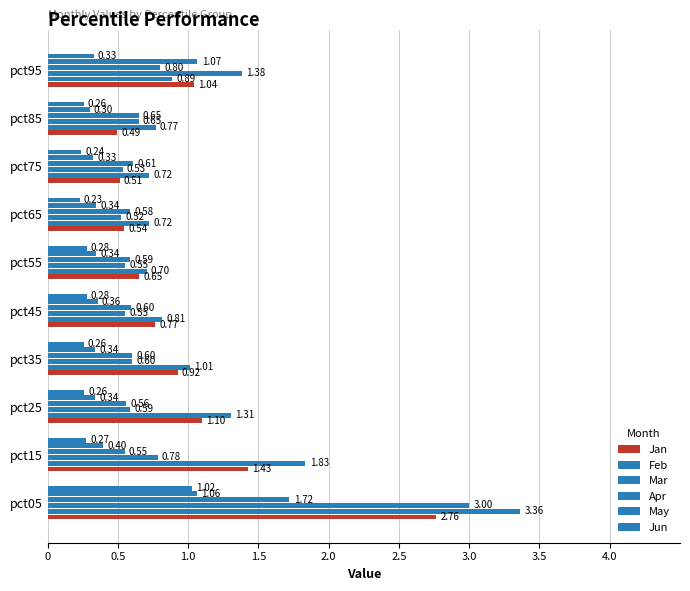

How many data points does each series have?

10